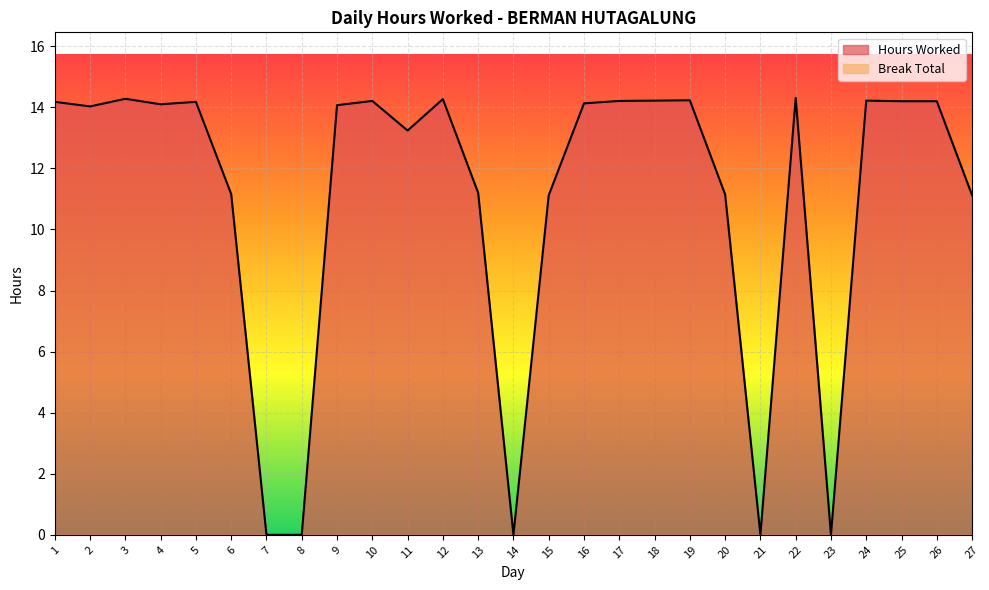

Where is the data nearest to the value 7?

15